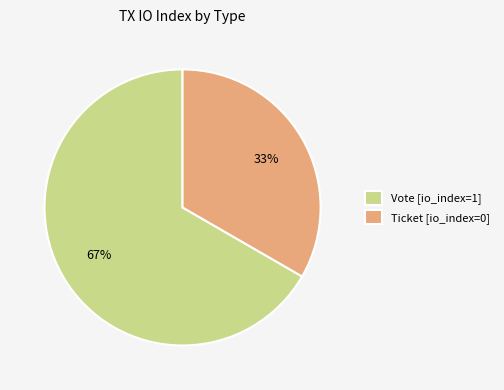

Do Ticket [io_index=0] and Vote [io_index=1] together represent more than half of the pie?

Yes